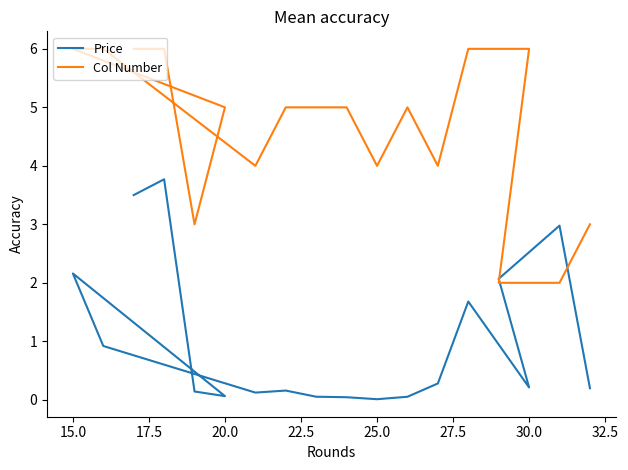

What is the average value of the Price series?

1.0